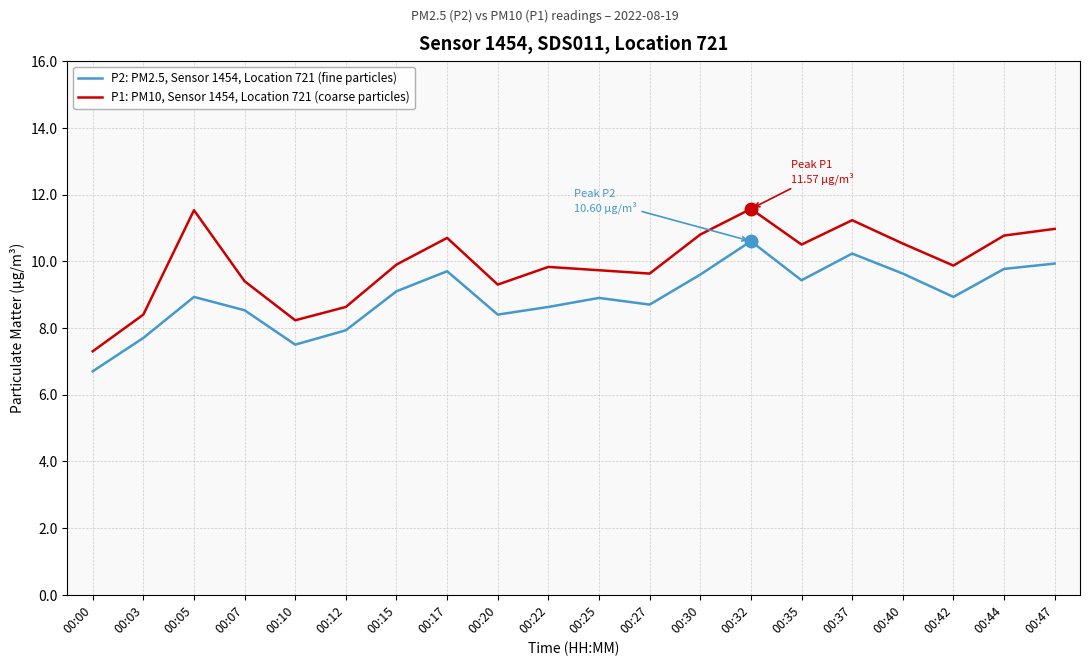

At which category is the sum across all series the highest?

00:32